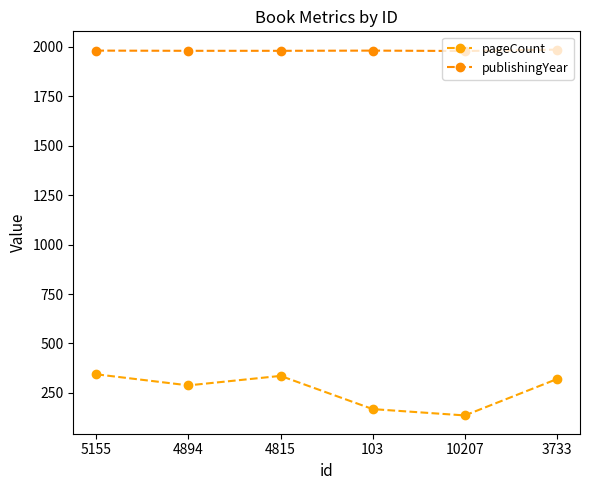

Where is pageCount nearest to the value 240?

4894